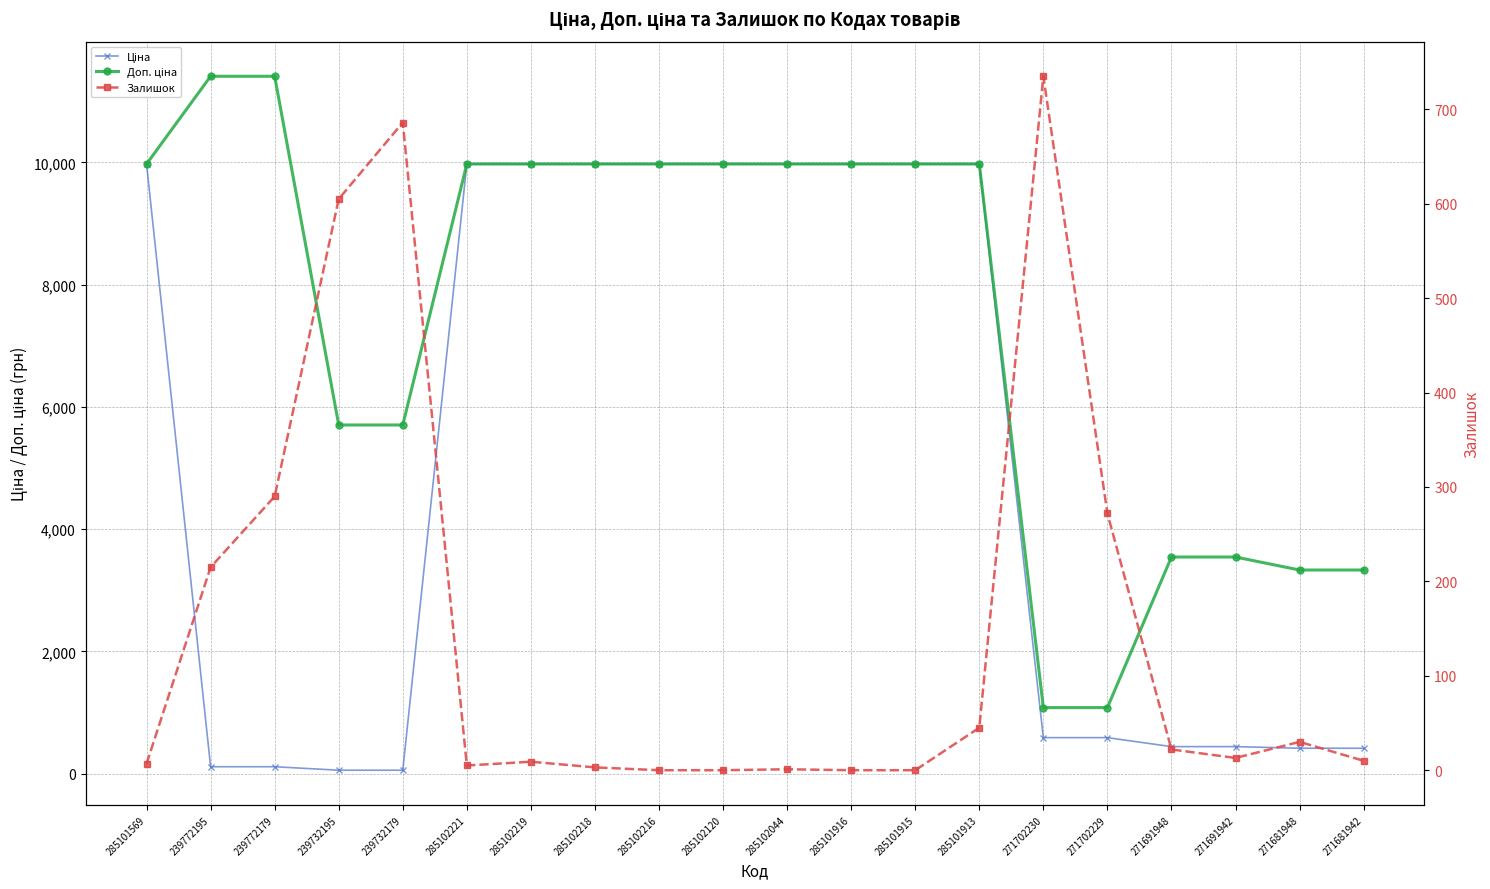

True or false: Доп. ціна and Ціна cross at least once.

False